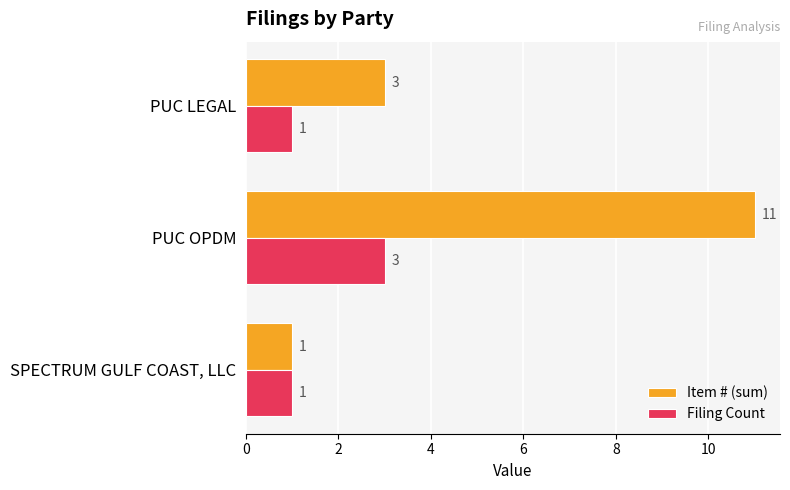

What is the difference between the maximum and minimum values in the Item # (sum) series?

10